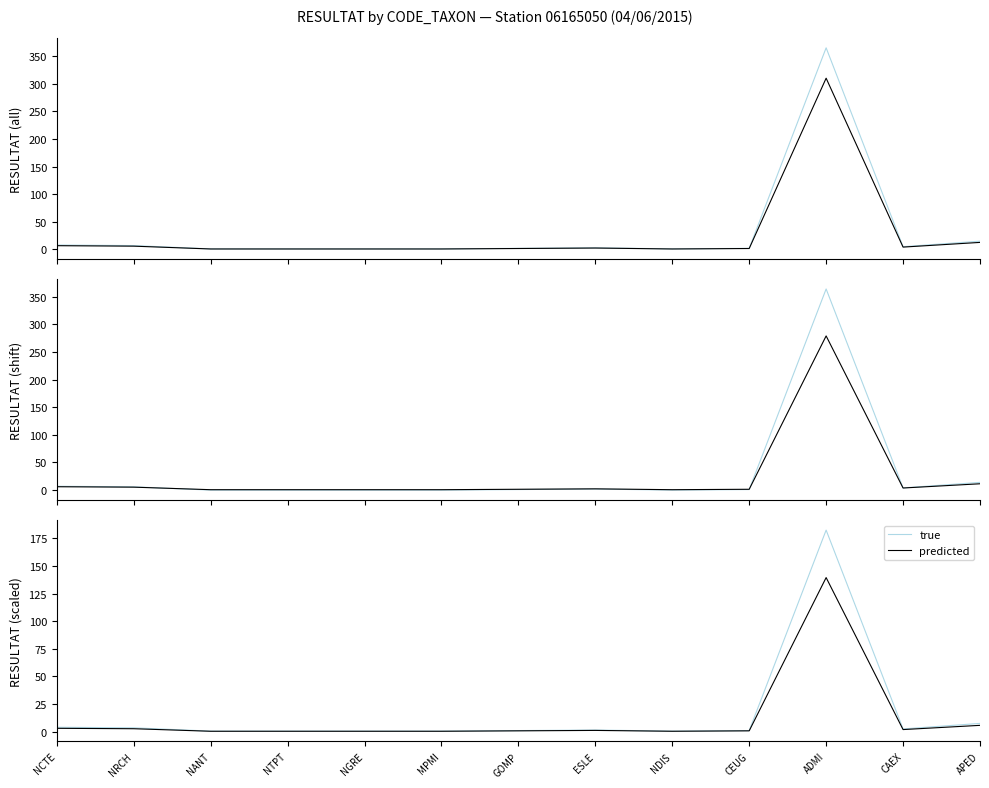

True or false: predicted has a value of 0.4 at NANT.

True